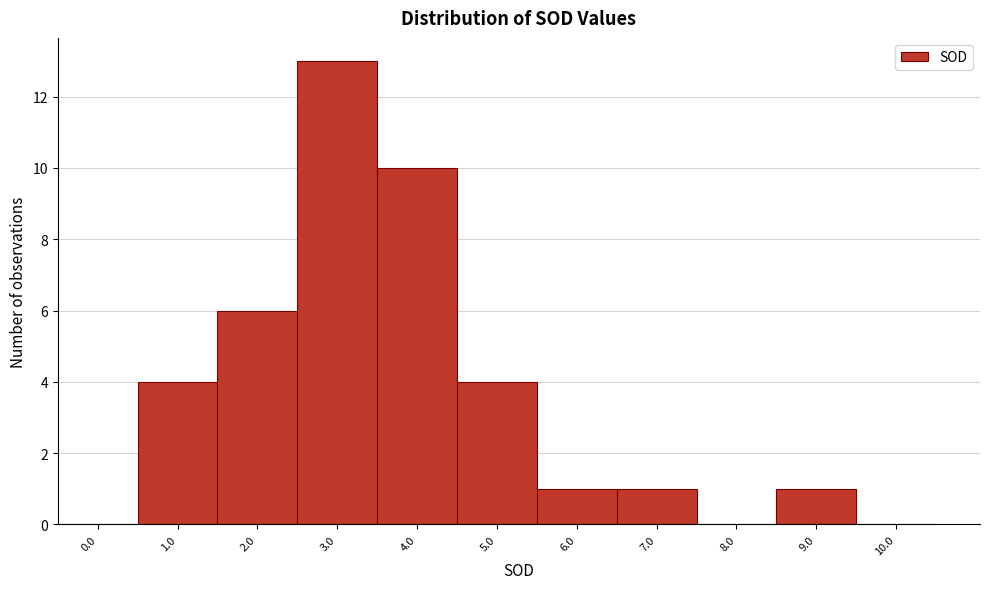

Reading left to right, what are all the values shown in this chart?

0.0=0	1.0=4	2.0=6	3.0=13	4.0=10	5.0=4	6.0=1	7.0=1	8.0=0	9.0=1	10.0=0